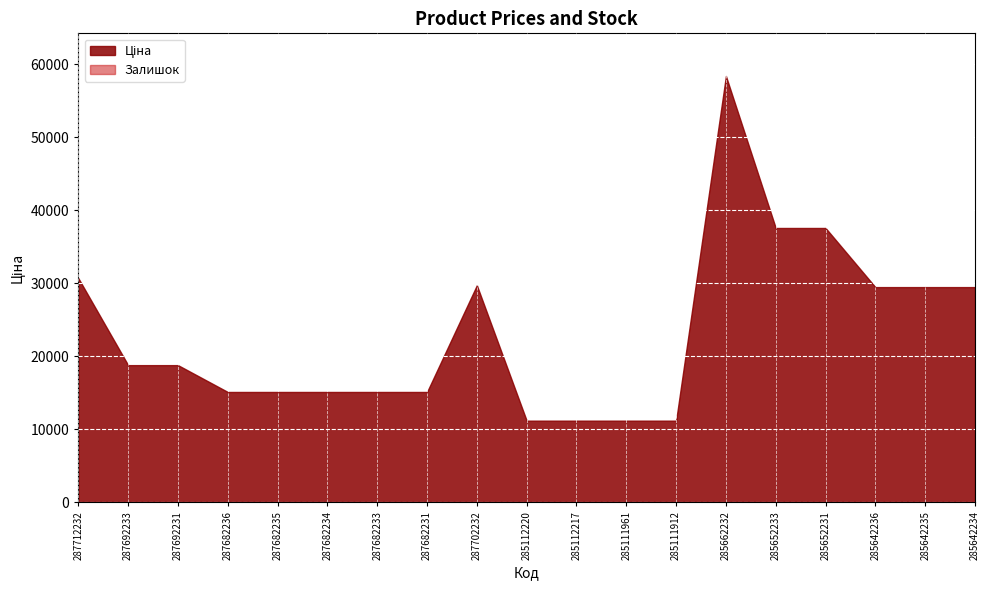

True or false: Ціна has a value of 30717.1 at 287712232.

True